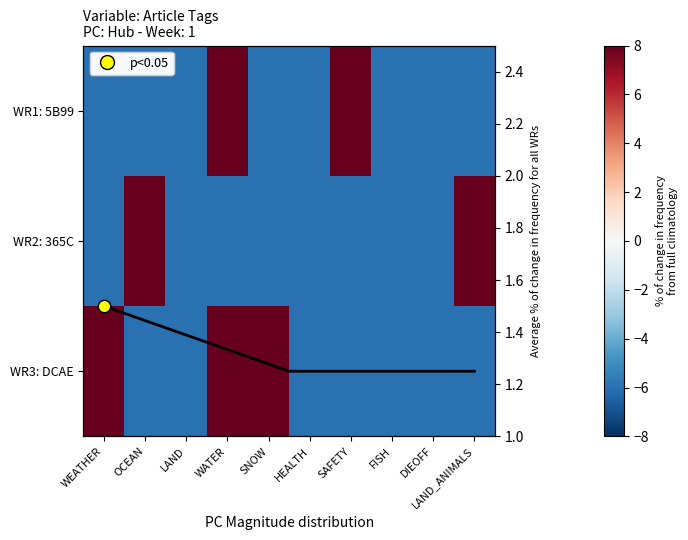

The value of WR2: 365C at DIEOFF is -6. True or false?

True